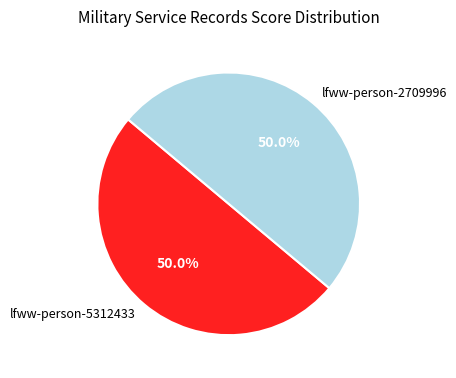

Is the sum of lfww-person-5312433 and lfww-person-2709996 greater than half?

Yes